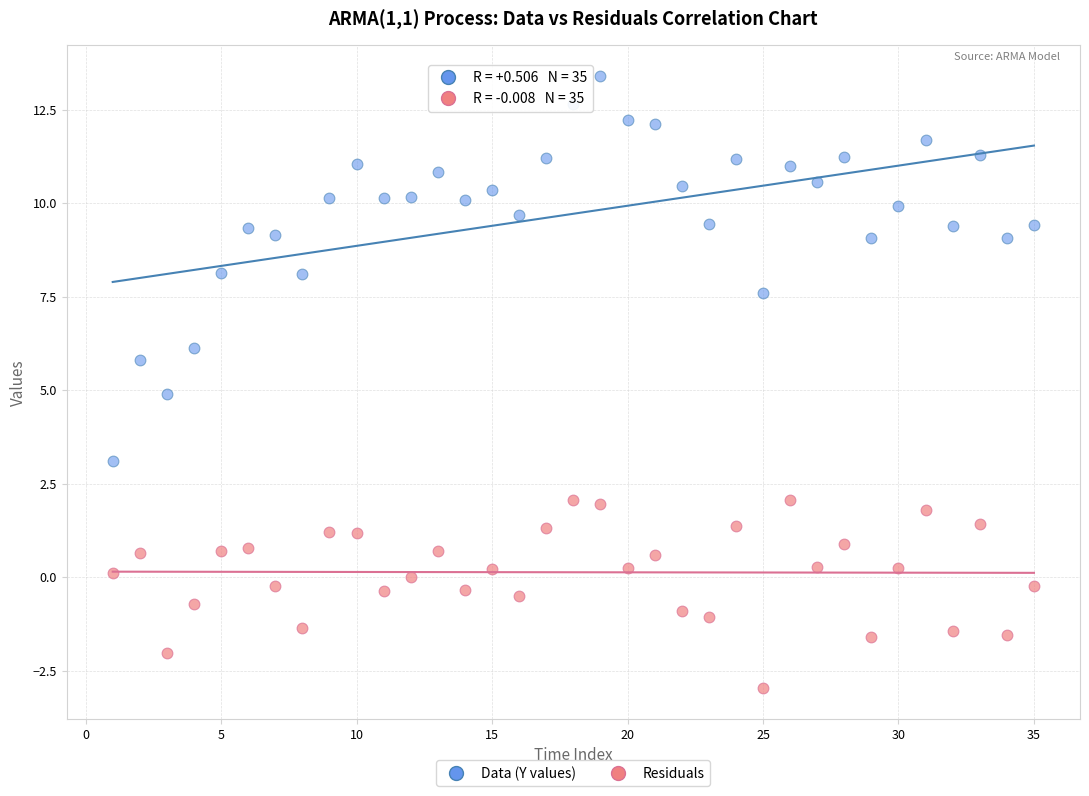

Which series contains the lowest Y value?

Residuals